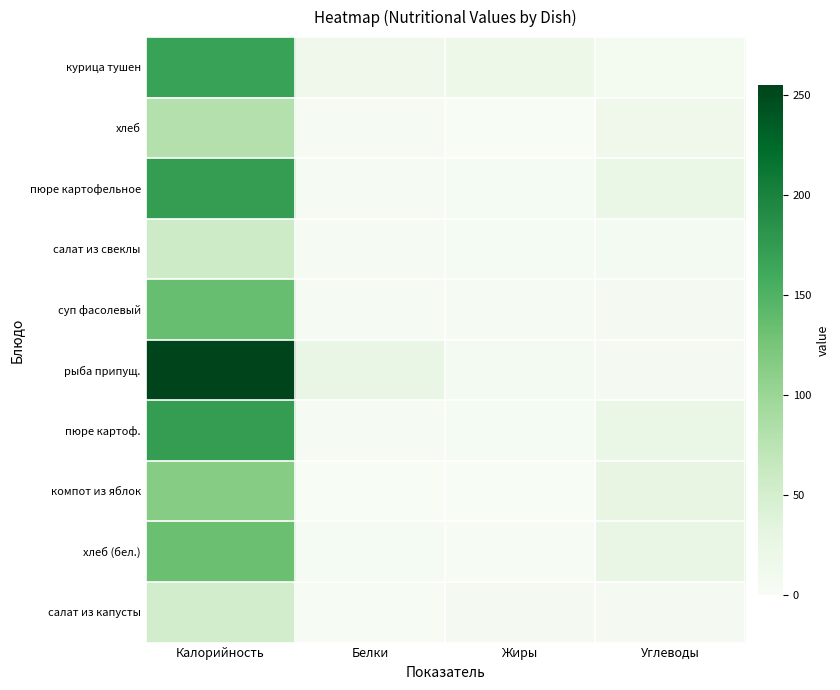

What is the spread (max minus min) of values at Жиры?

17